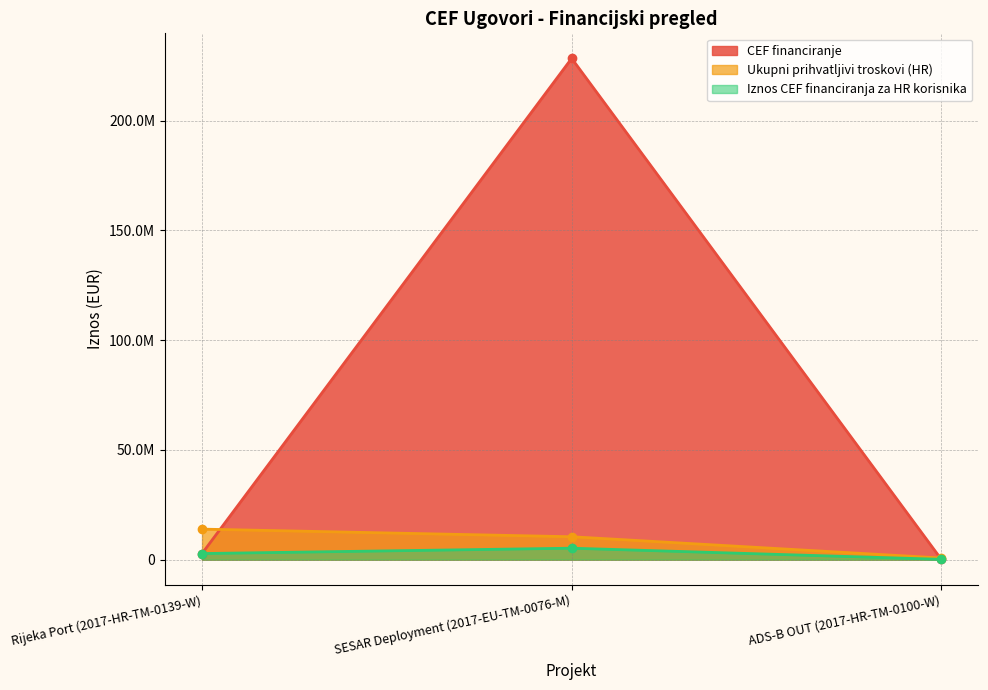

How many lines are shown in the chart?

3